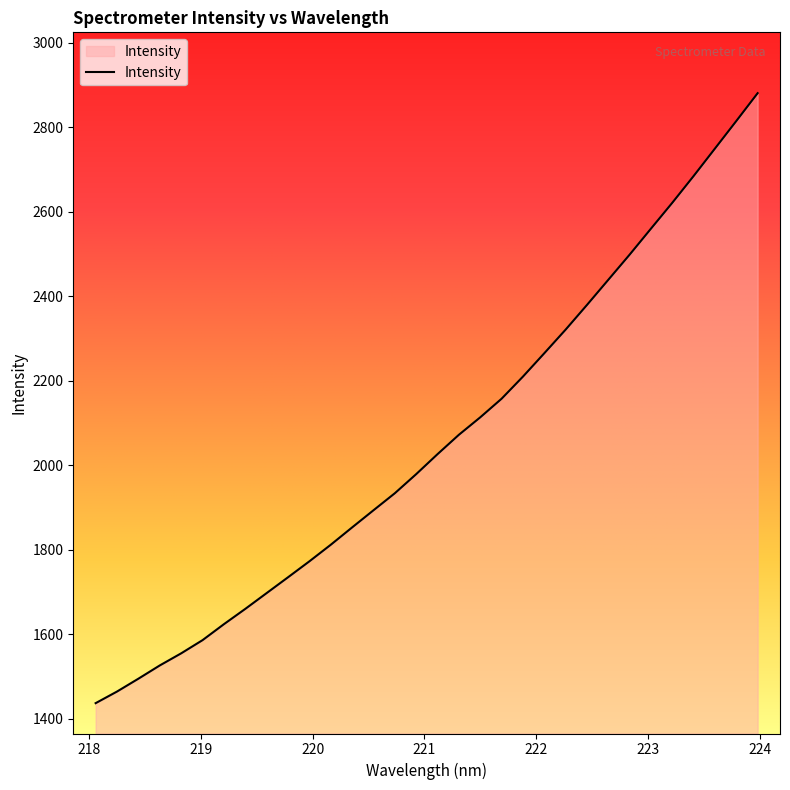

What is the greatest value displayed?

2881.1